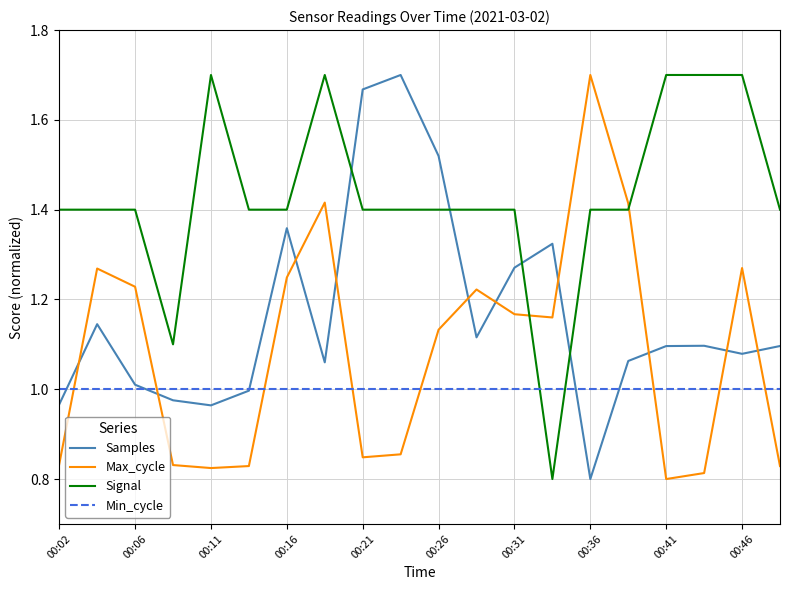

What is the difference between the second highest and second lowest values in the Signal series?

0.6